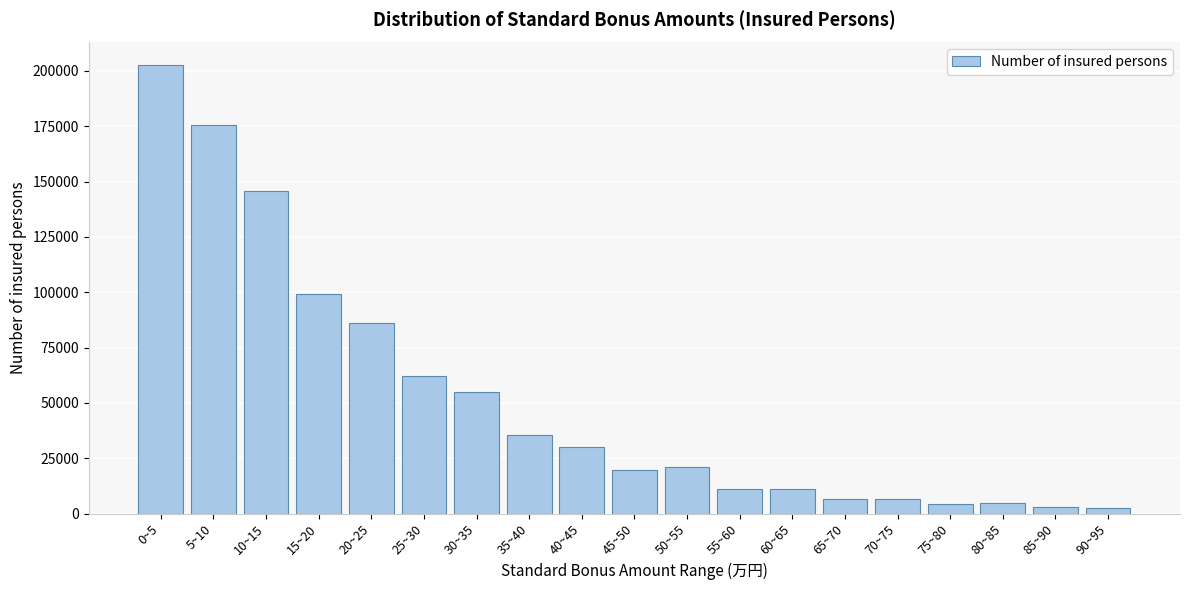

At which category does the chart reach its peak across all series?

0~5